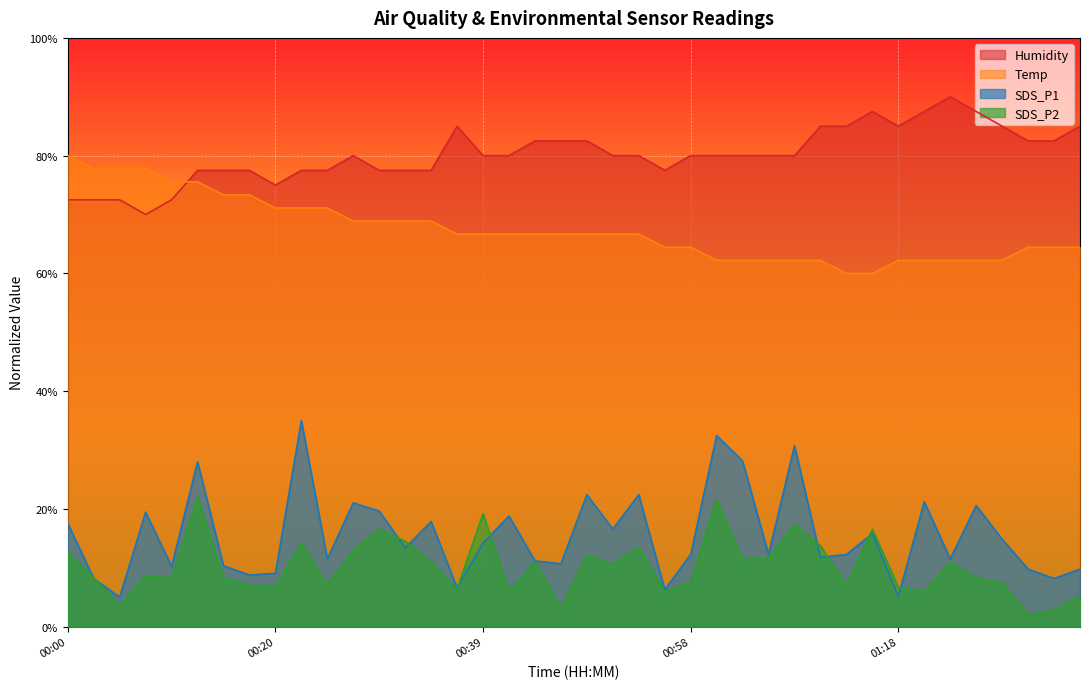

True or false: SDS_P2 and Temp intersect in this chart.

False